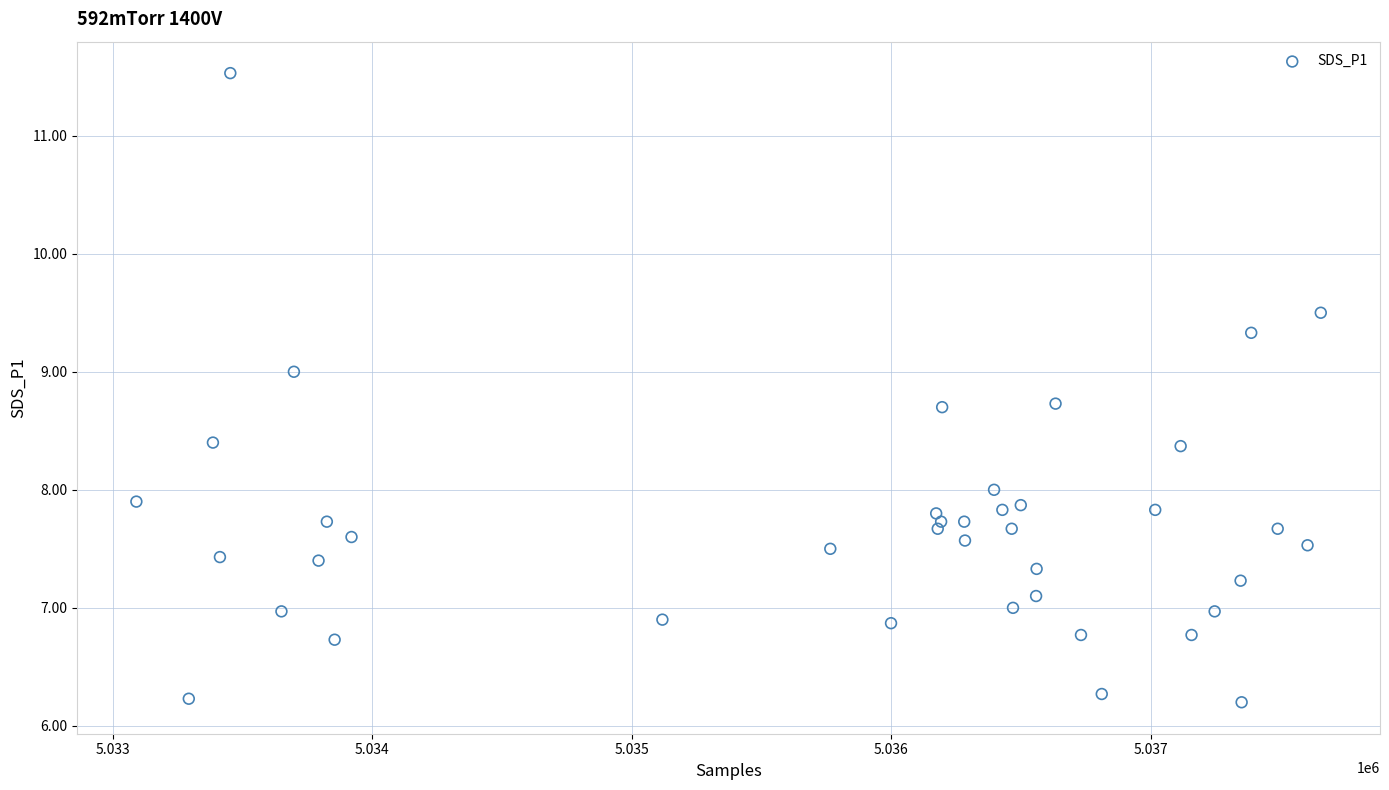

What is the range of Y values (max minus min)?

5.3